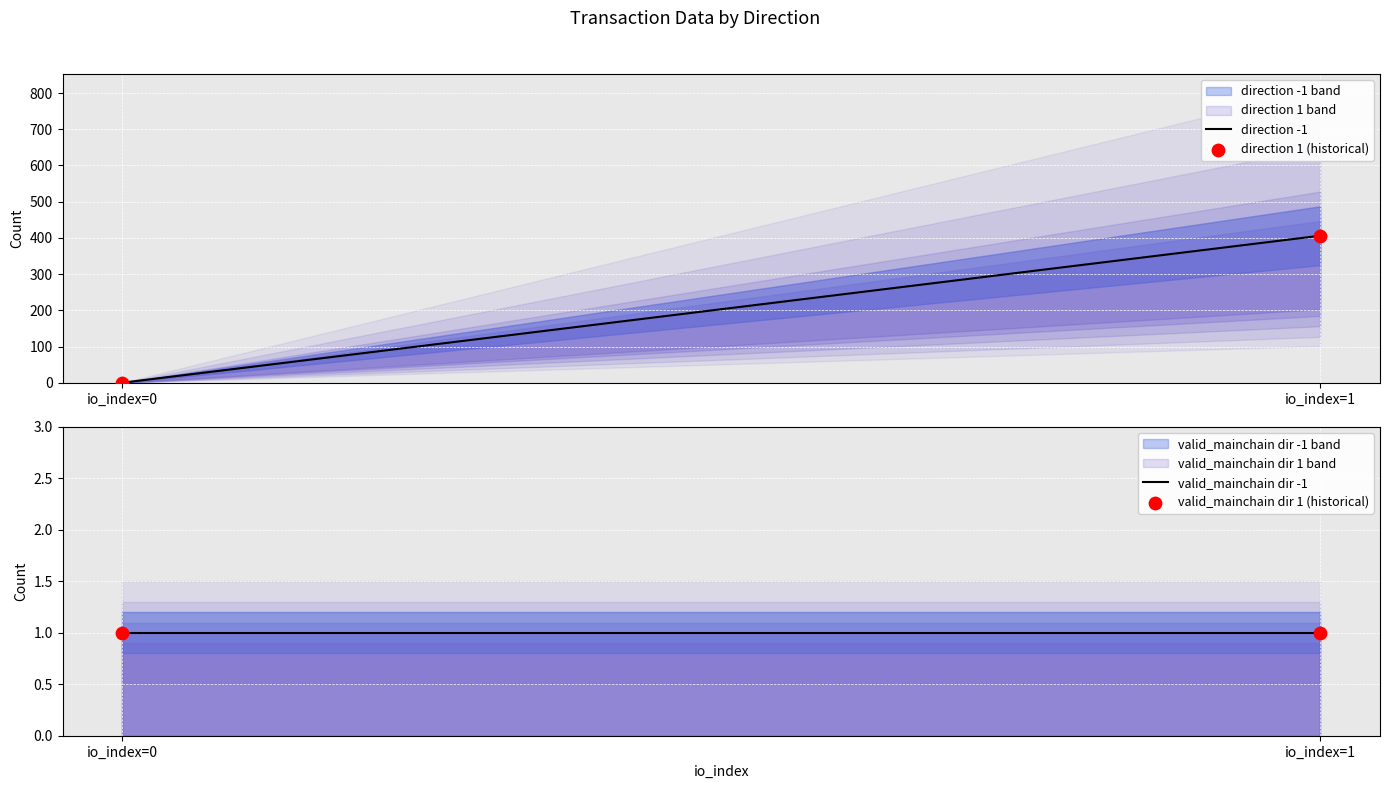

What are all the series names shown in the legend?

direction -1, direction 1 (historical), valid_mainchain dir -1, valid_mainchain dir 1 (historical)